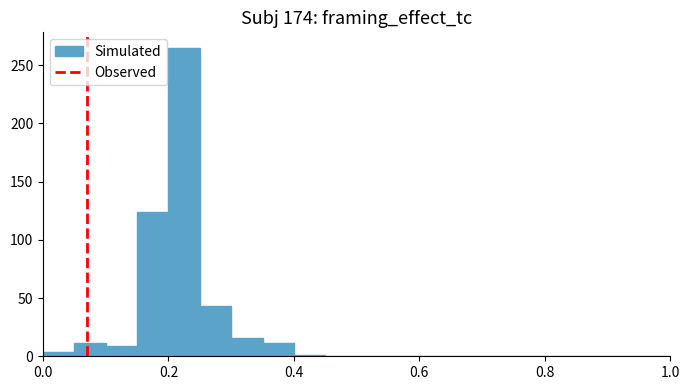

Read against the x-axis, roughly where is the centre of the tallest bar?

0.22